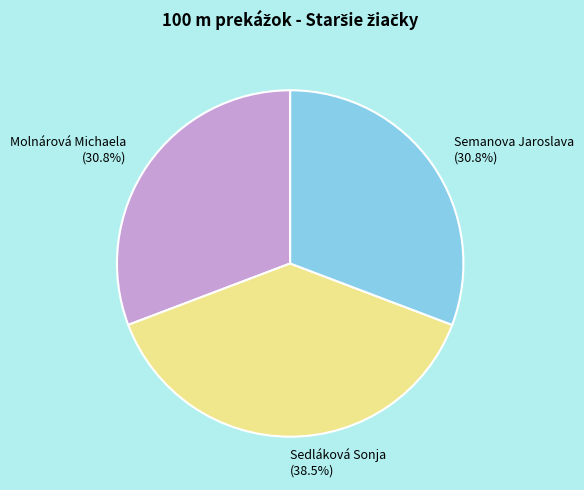

Approximately how many times larger is the value at Semanova Jaroslava compared to Sedláková Sonja?

0.8